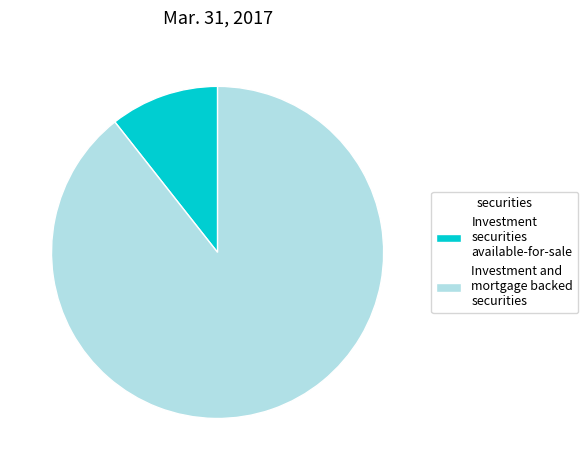

How many segments does this pie chart have?

2